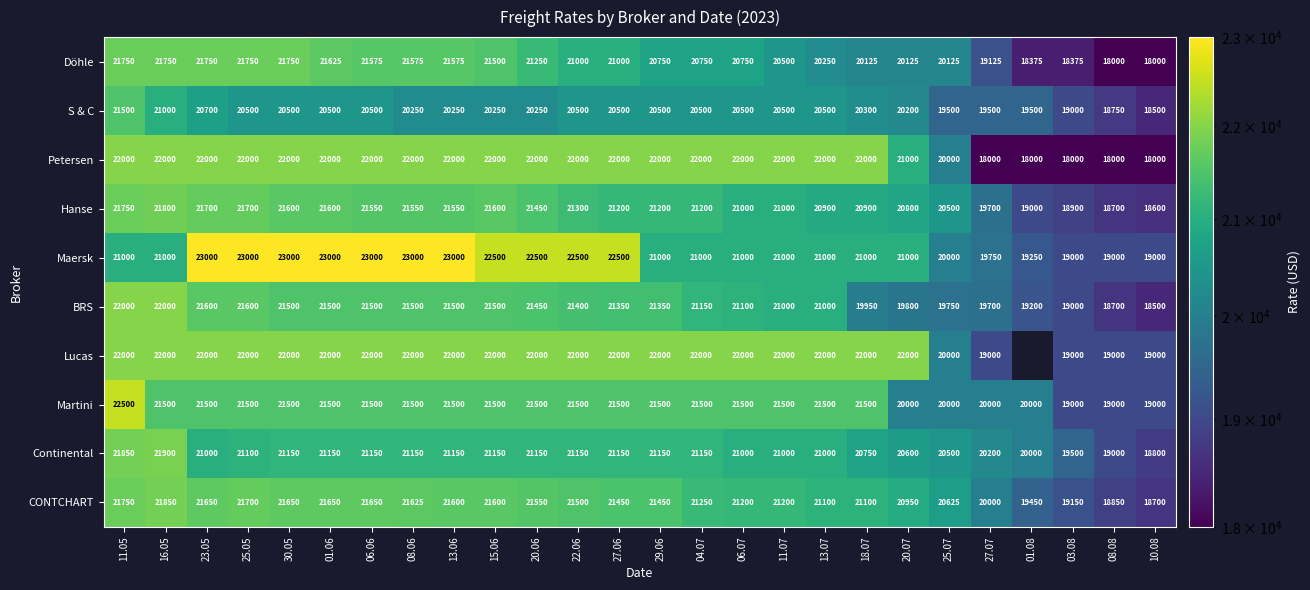

The value of Continental at 27.06 is 6089. True or false?

False